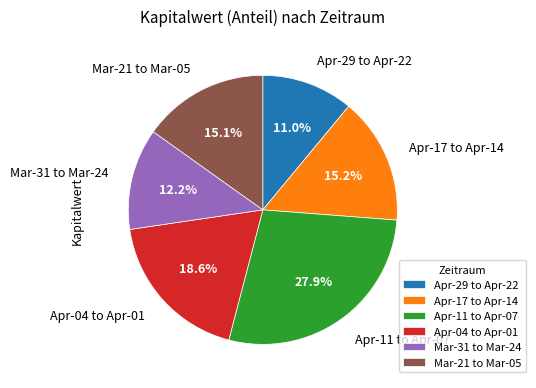

What is the smallest slice in the pie chart?

Apr-29 to Apr-22